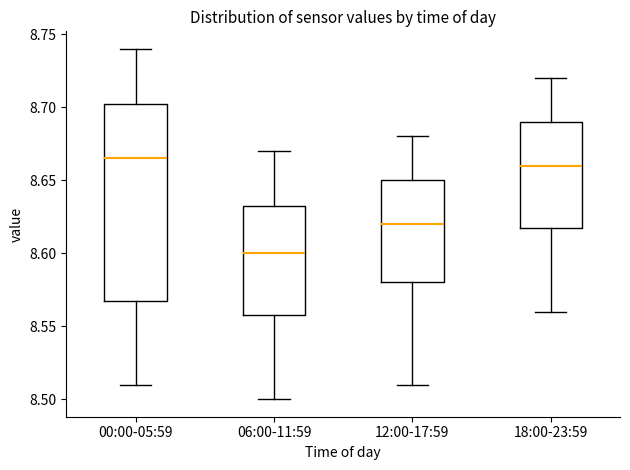

Reading left to right, transcribe this box plot: for each box, give where its median line is, the range the box spans, and where its two whiskers end, as read against the y-axis. The values are not printed on the chart, so give them approximately, as read against the axis.

00:00-05:59: median 8.665, box 8.570 to 8.705, whiskers 8.510 to 8.740
06:00-11:59: median 8.600, box 8.560 to 8.635, whiskers 8.500 to 8.670
12:00-17:59: median 8.620, box 8.580 to 8.650, whiskers 8.510 to 8.680
18:00-23:59: median 8.660, box 8.620 to 8.690, whiskers 8.560 to 8.720